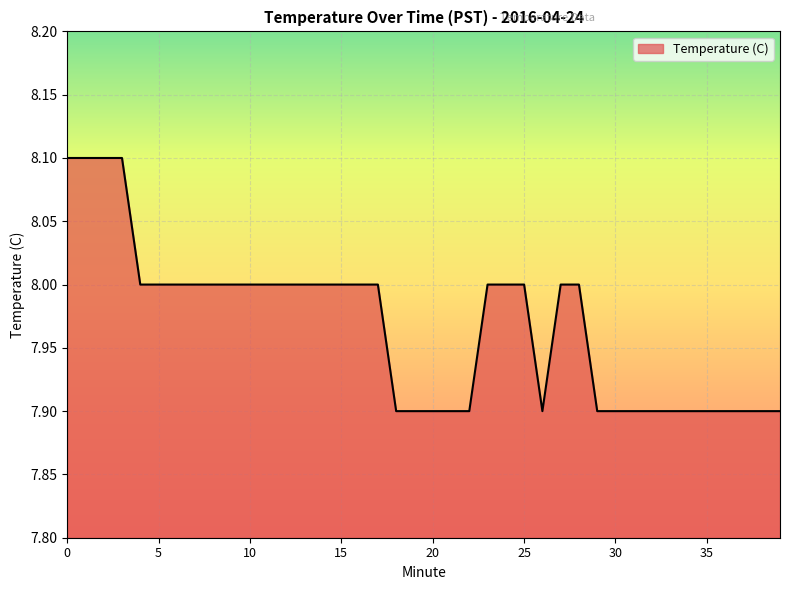

What is the smallest value displayed?

7.9